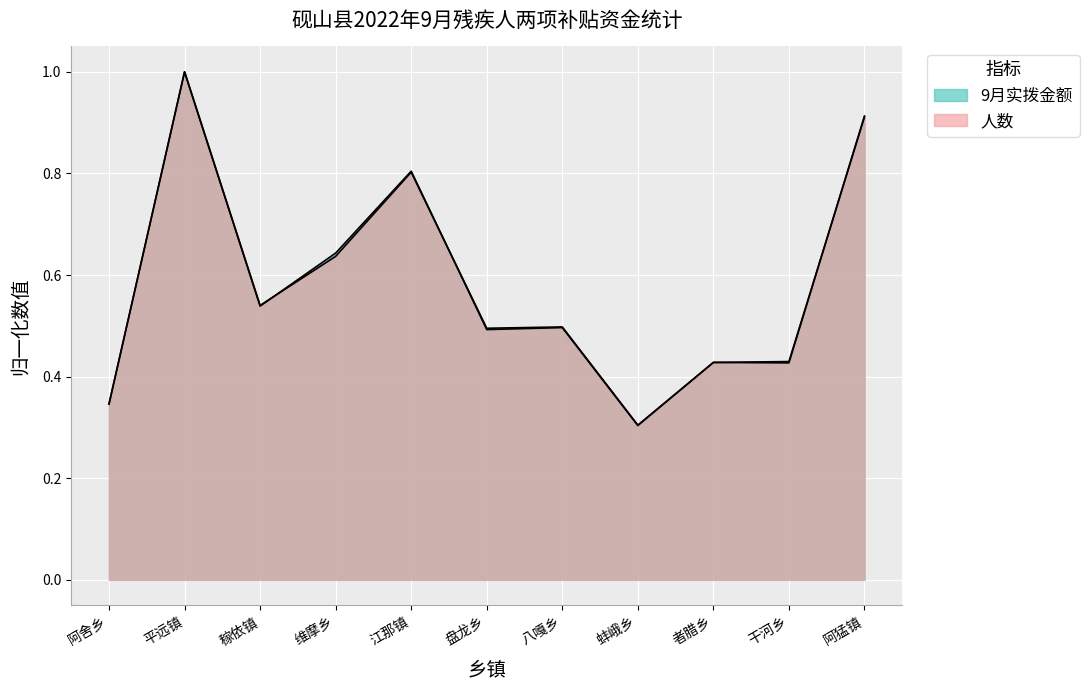

What is the approximate value of 人数 at 平远镇?

1.0